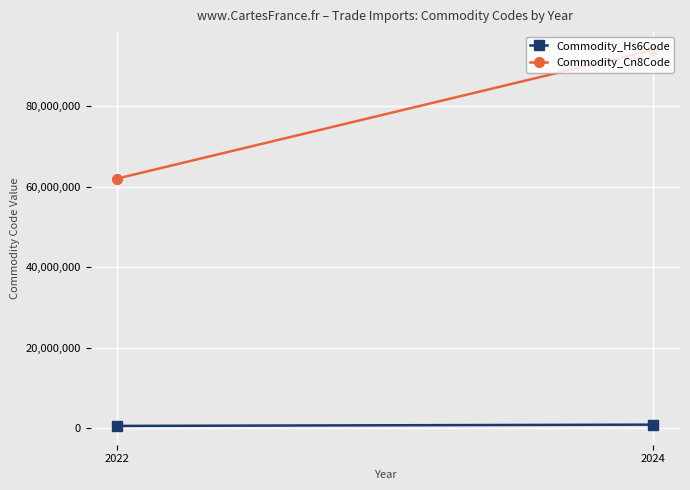

Is the value of Commodity_Cn8Code at 2024 greater than the value of Commodity_Hs6Code at 2022?

Yes